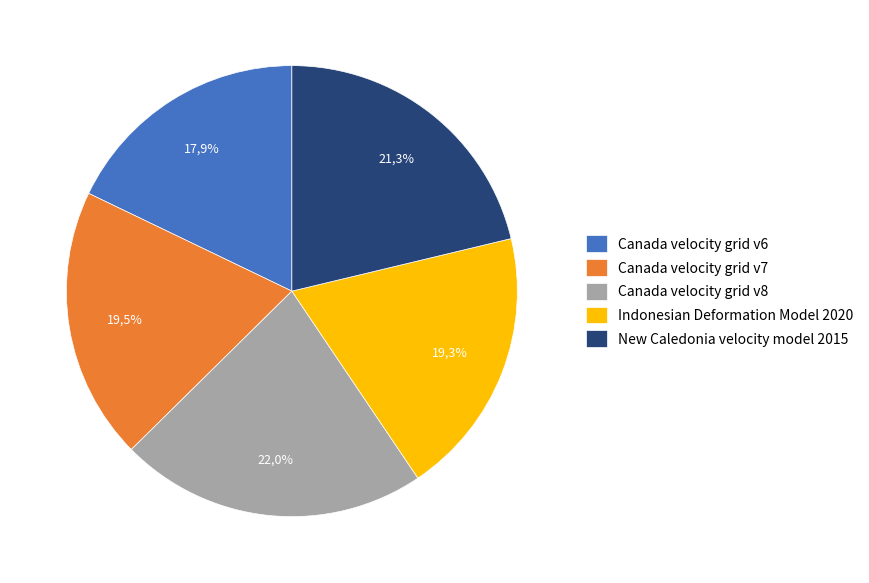

Does Canada velocity grid v7 represent more than half of the total?

No